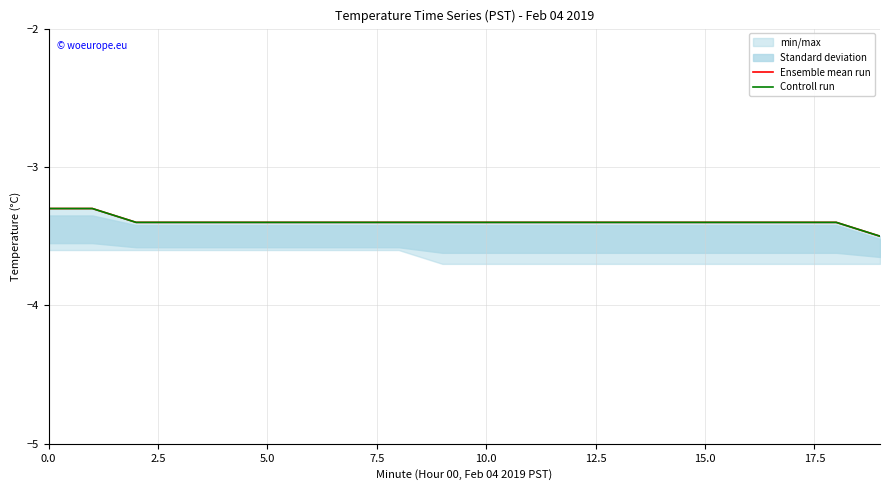

True or false: Ensemble mean run and Controll run intersect in this chart.

False